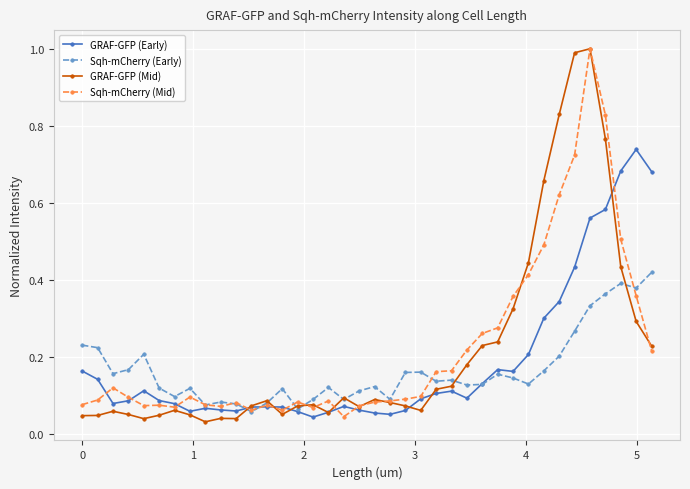

Count the Sqh-mCherry (Early) values in the range 0 to 1.

38